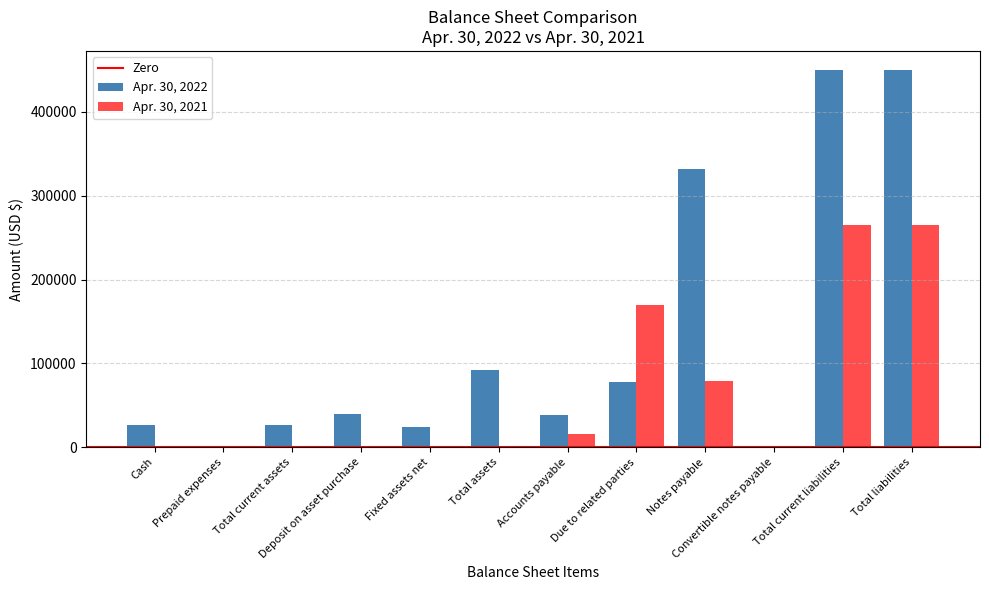

Does the chart contain stacked bars?

No